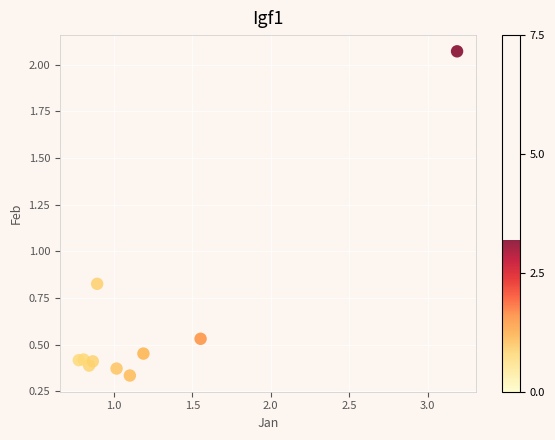

What is the average Y value?

0.6